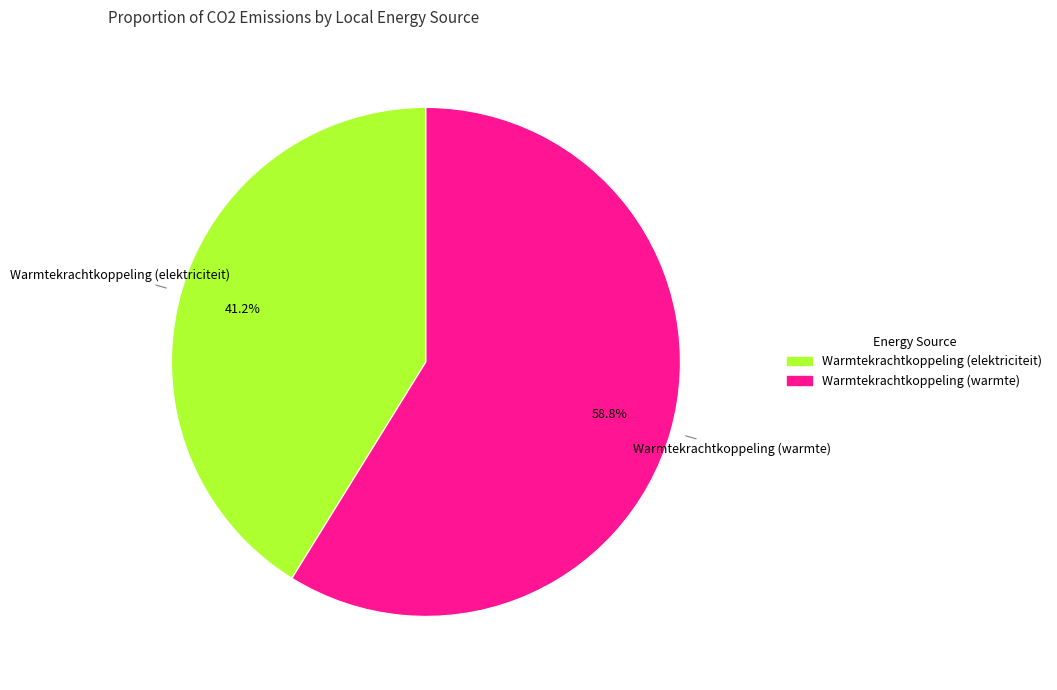

Is there a majority slice in this chart?

Yes